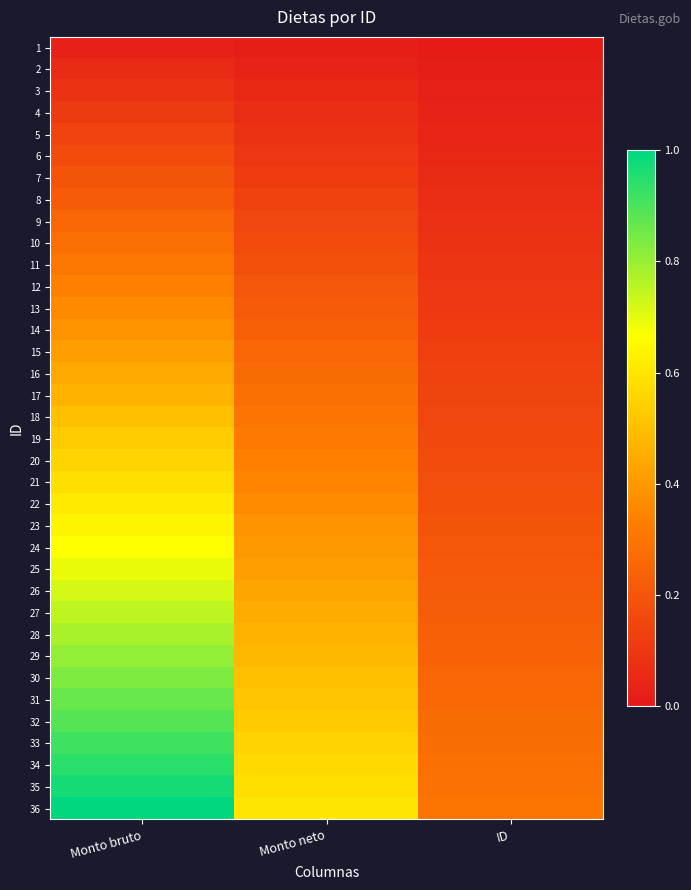

What is the total value across all series at ID?

5.5